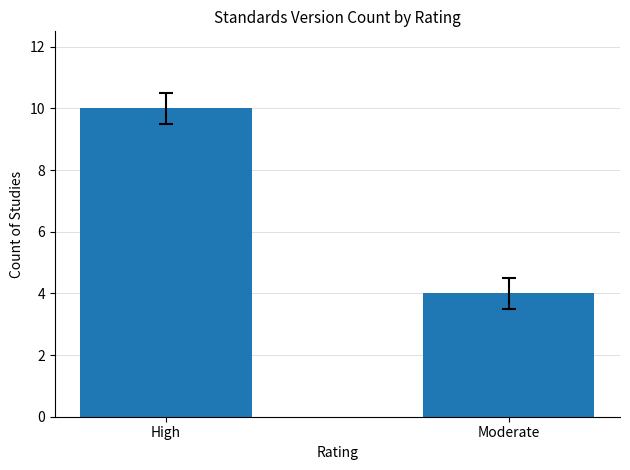

List the labels in order of value, smallest first.

Moderate, High